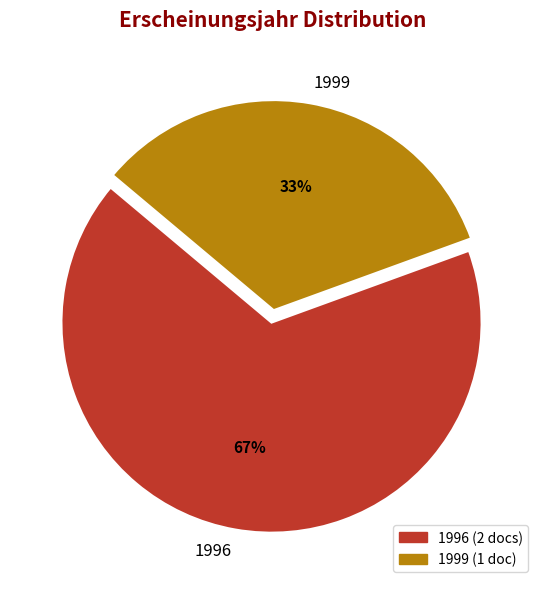

True or false: 1999 accounts for 25% of the total.

False